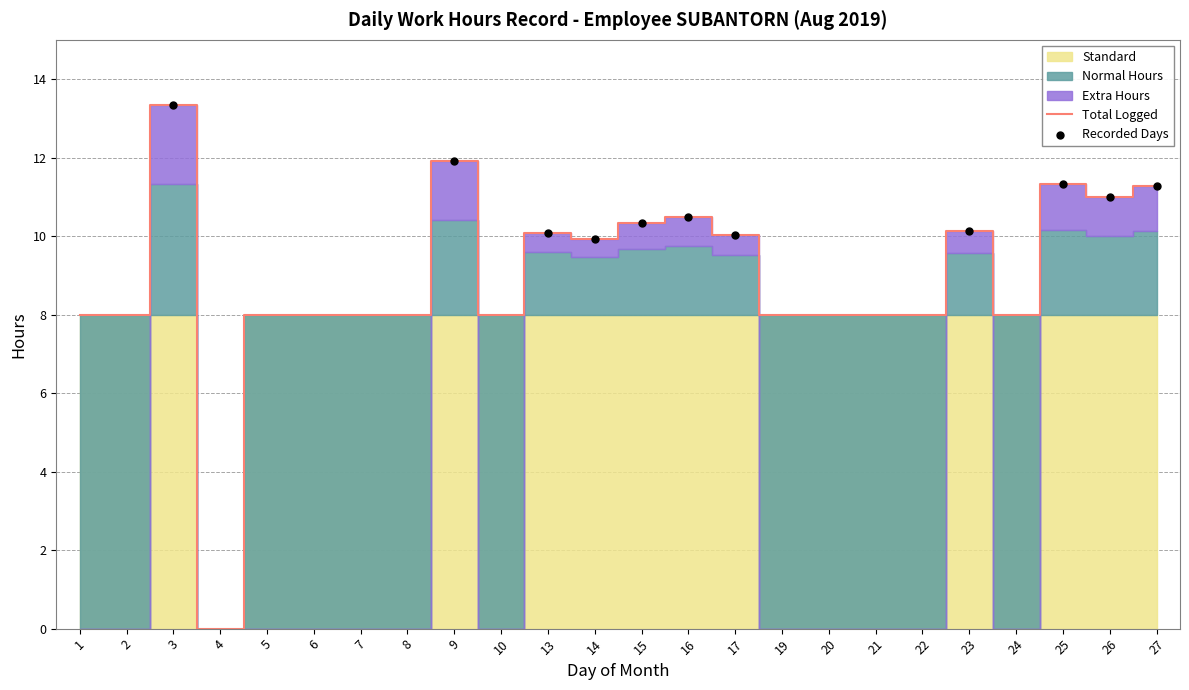

At which category is the sum across all series the highest?

3